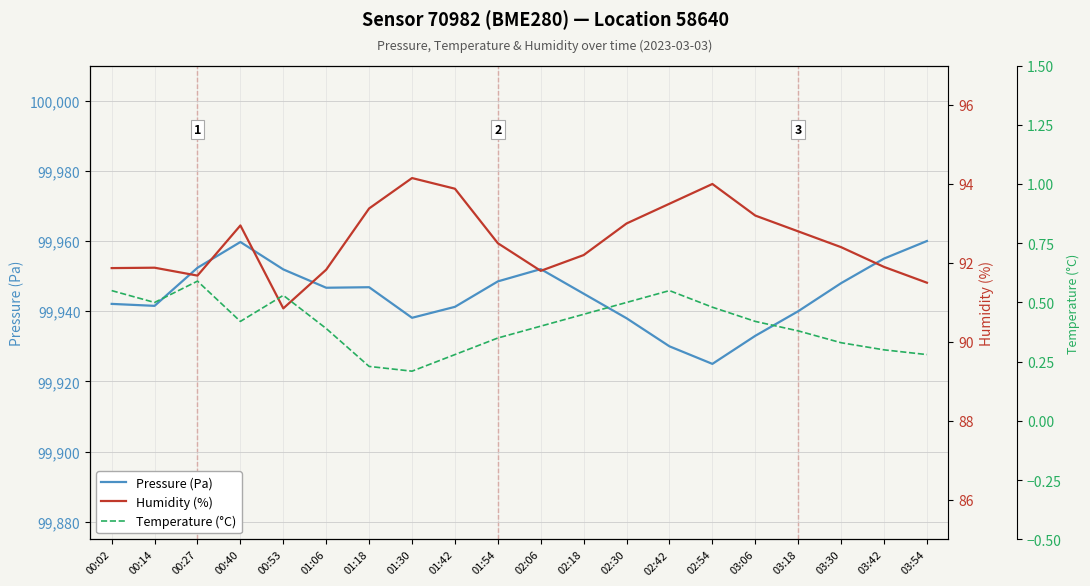

Does the chart have visible grid lines?

Yes